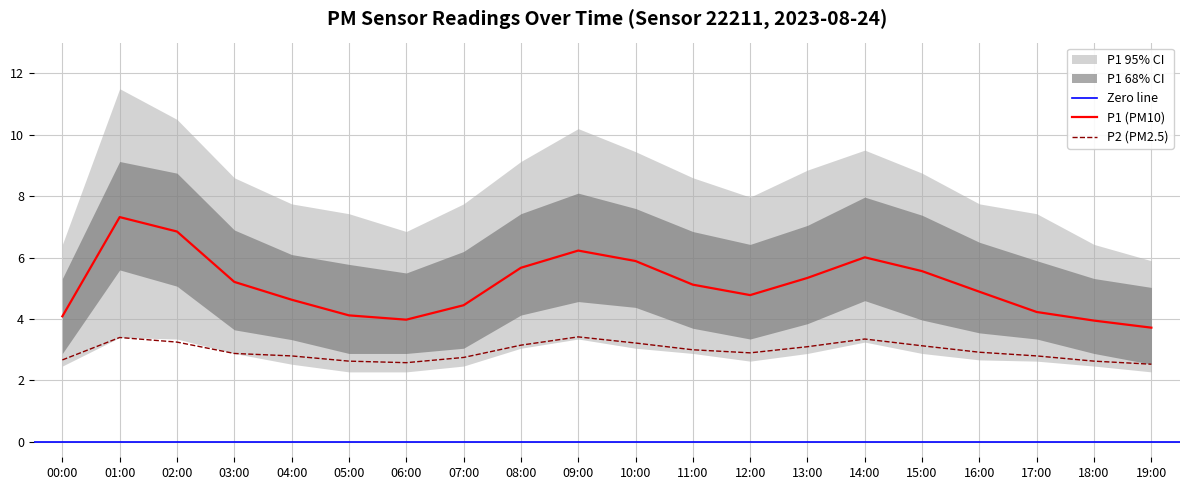

How many data points in P1_mean are less than 5?

10